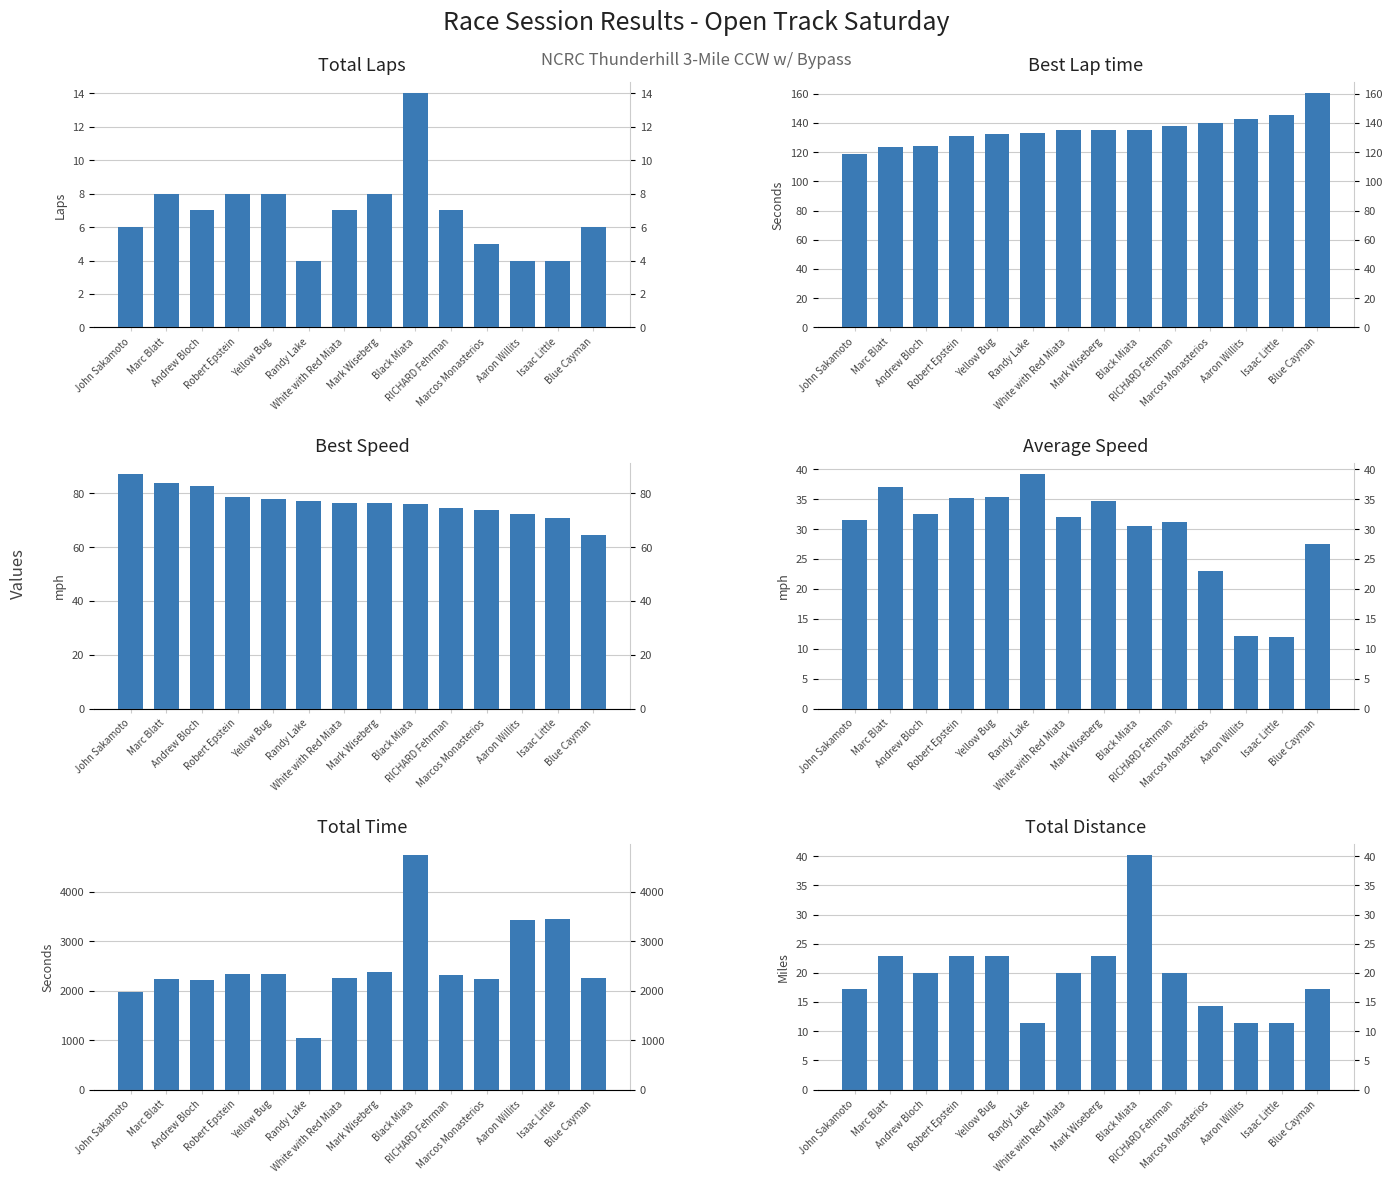

Between Black Miata and Blue Cayman, which is larger?

Black Miata